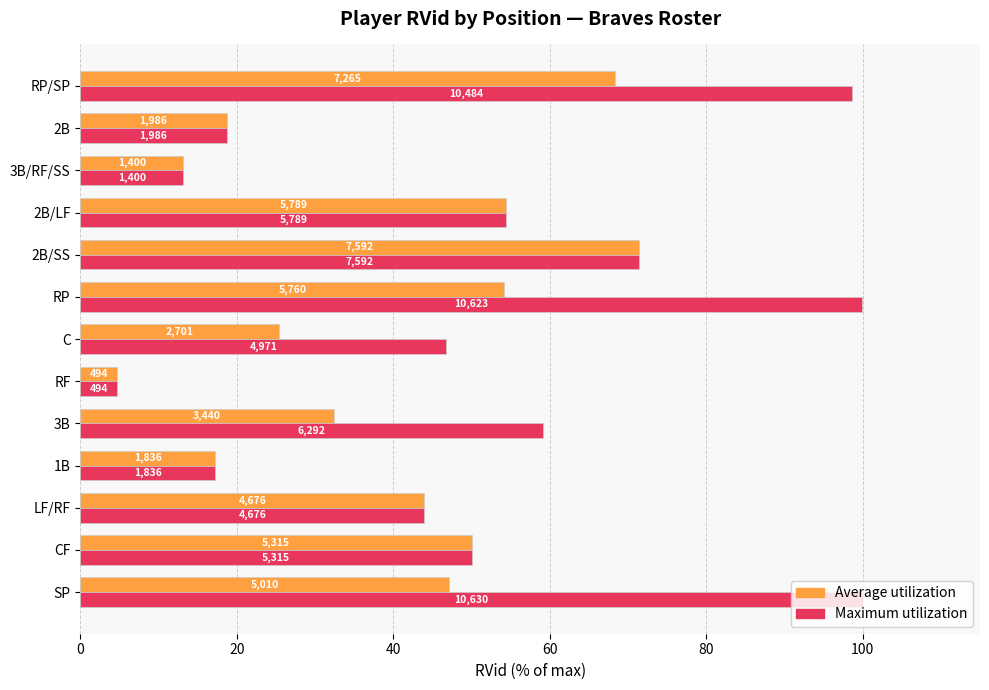

What are all the series names shown in the legend?

Average utilization, Maximum utilization